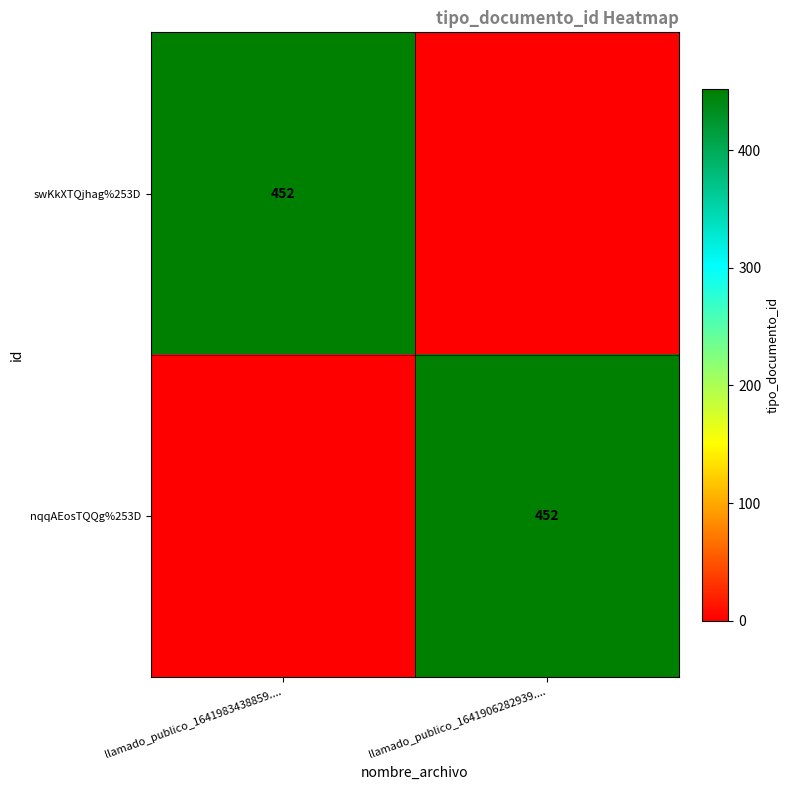

The nqqAEosTQQg%253D series shows 452 at llamado_publico_1641906282939..... True or false?

True